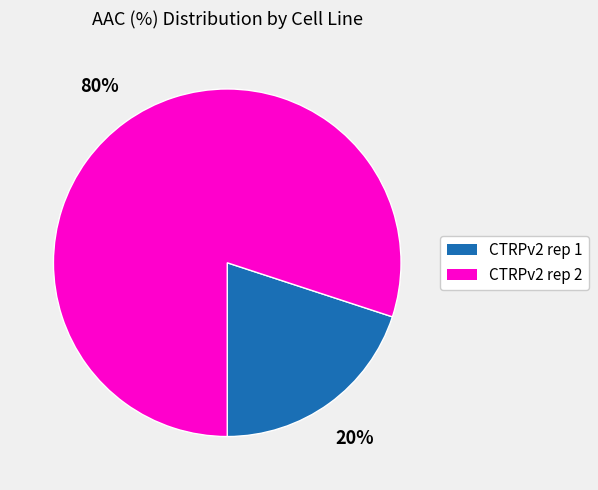

True or false: CTRPv2 rep 1 accounts for 15% of the total.

False